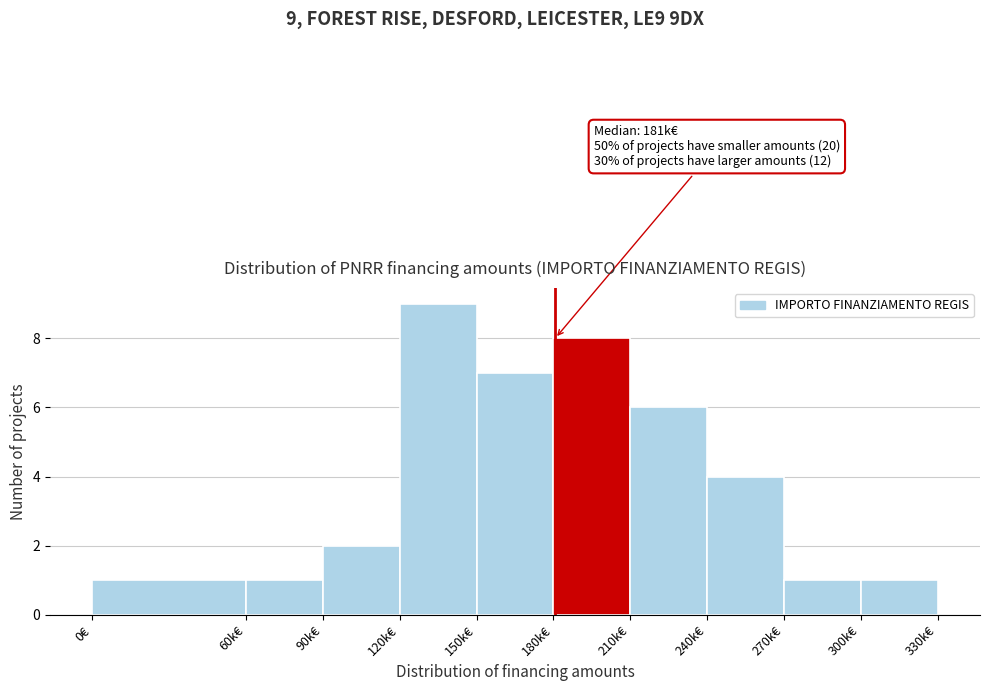

Reading left to right, transcribe all the data shown in this chart.

1	1	2	9	7	8	6	4	1	1